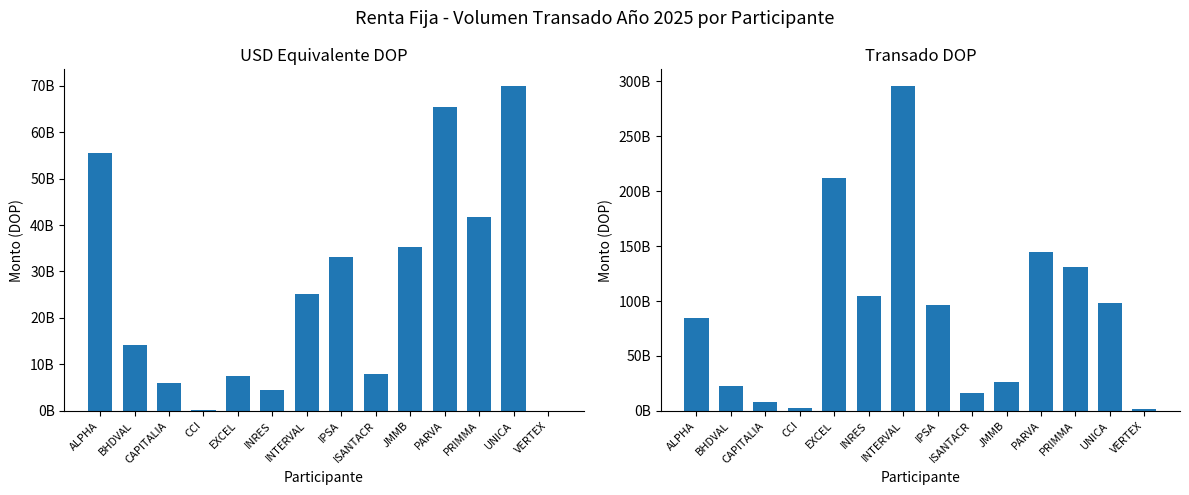

Is it true that USD Equivalente DOP equals 40471736.7 at VERTEX?

True